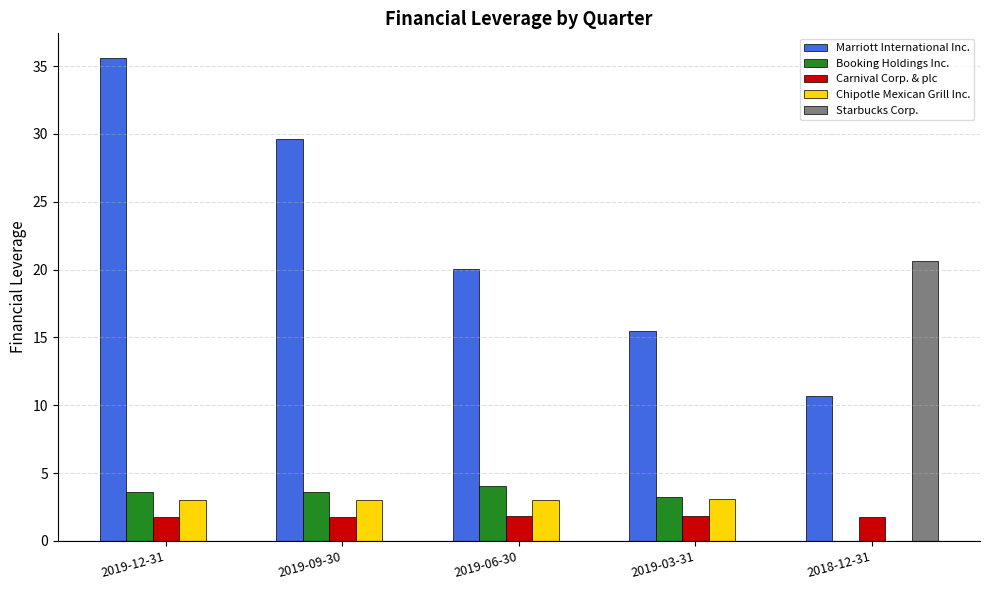

What is the sum of the Booking Holdings Inc. values at 2019-09-30 and 2019-06-30?

7.7